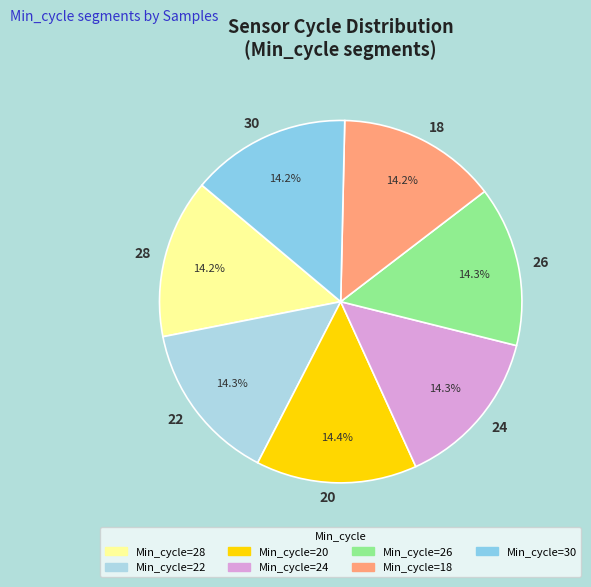

Is 18 the majority of the pie?

No